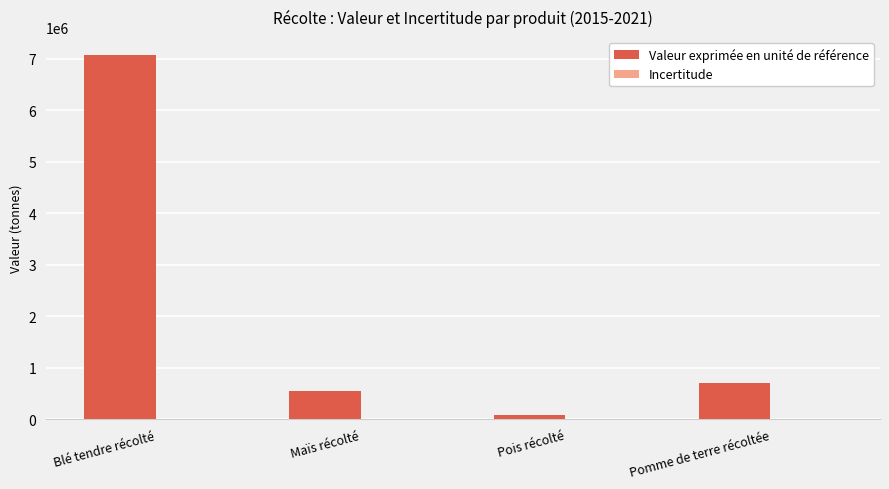

The value of Valeur exprimée en unité de référence at Maïs récolté is 162466.5. True or false?

False